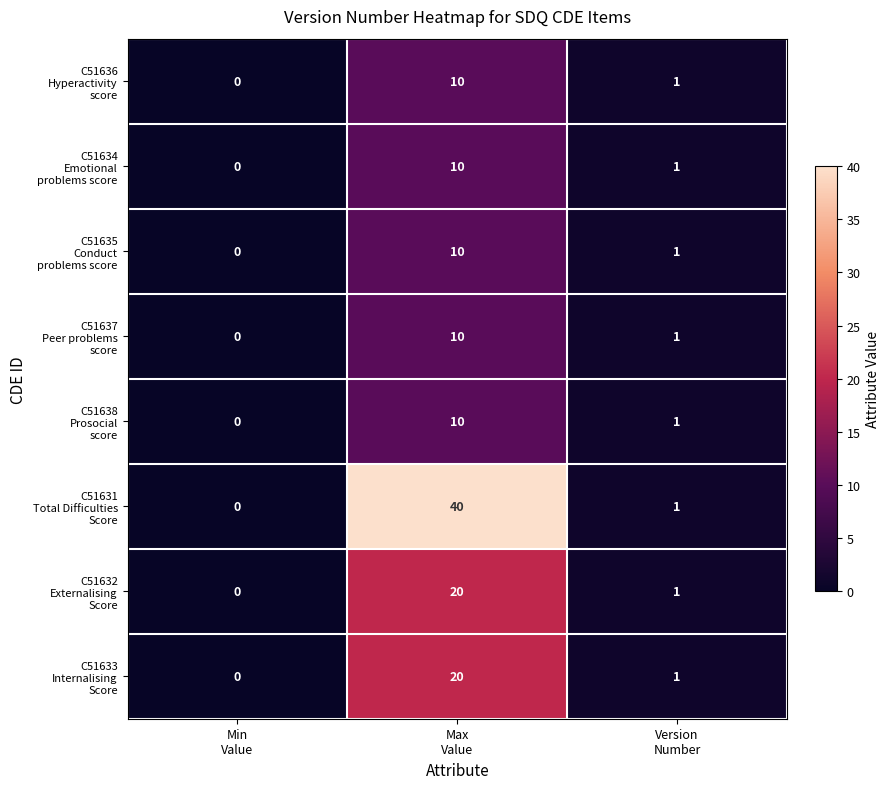

Count the number of categories in the chart.

3